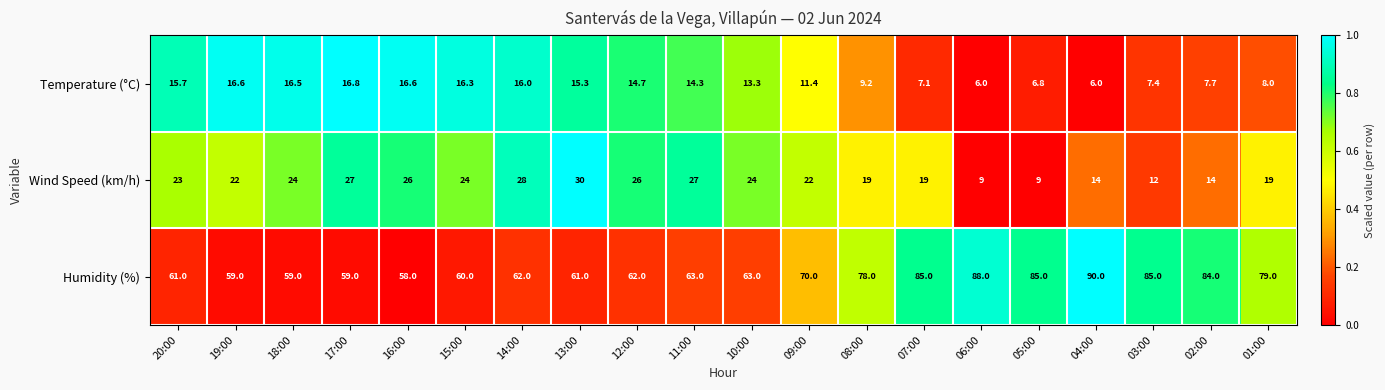

At which label does Temperature (°C) reach its peak?

17:00